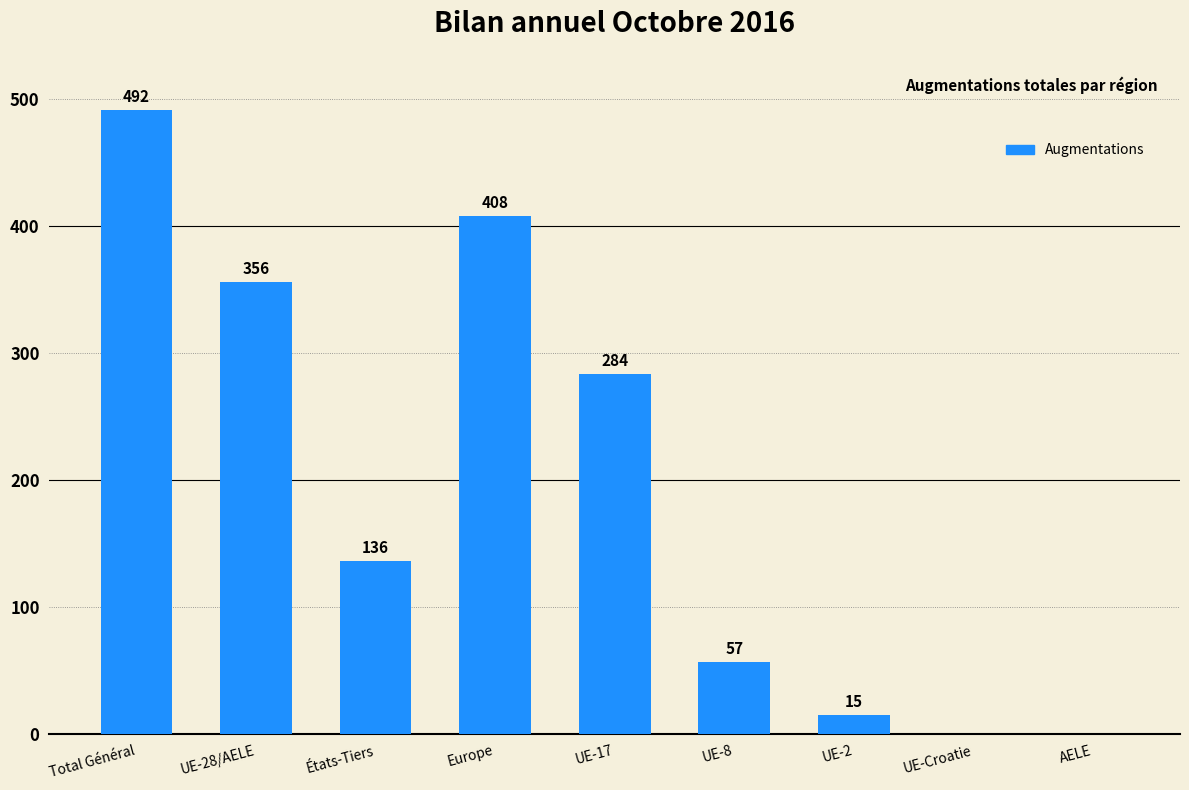

What is the average value?

194